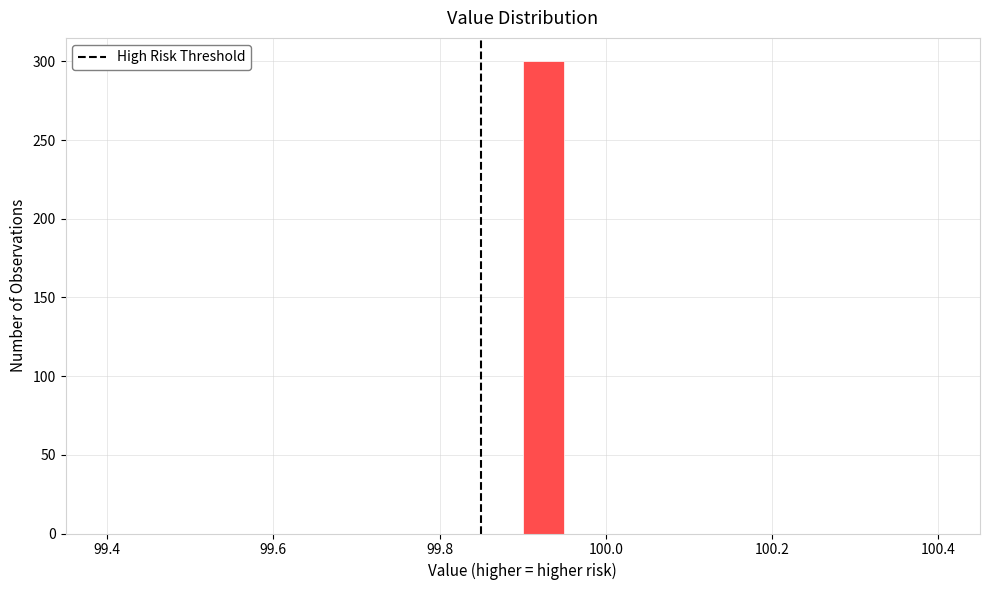

Read against the x-axis, roughly where is the centre of the tallest bar?

99.92